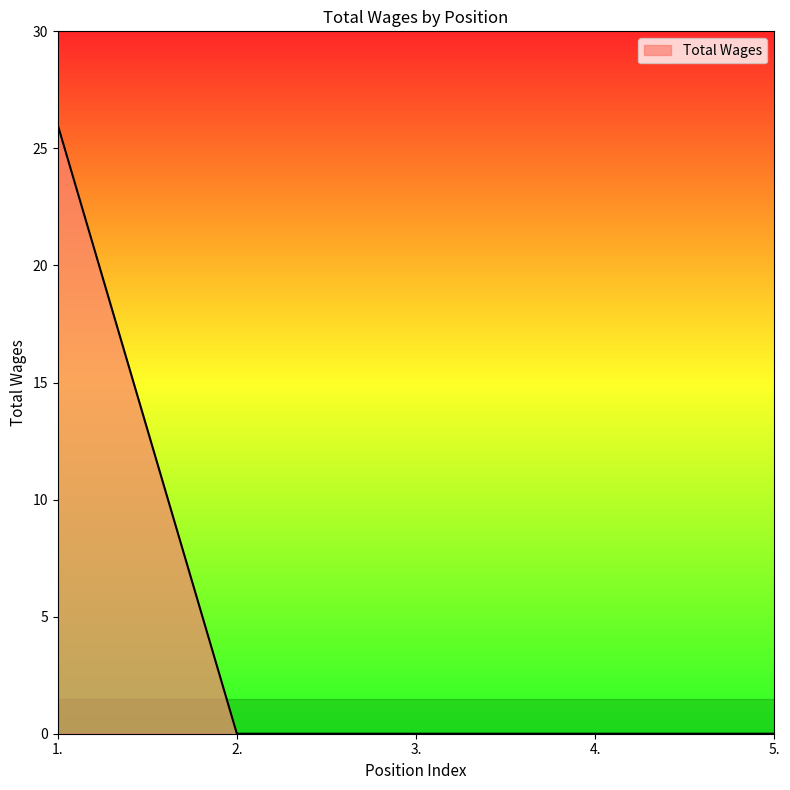

What position from the right is 3.?

3